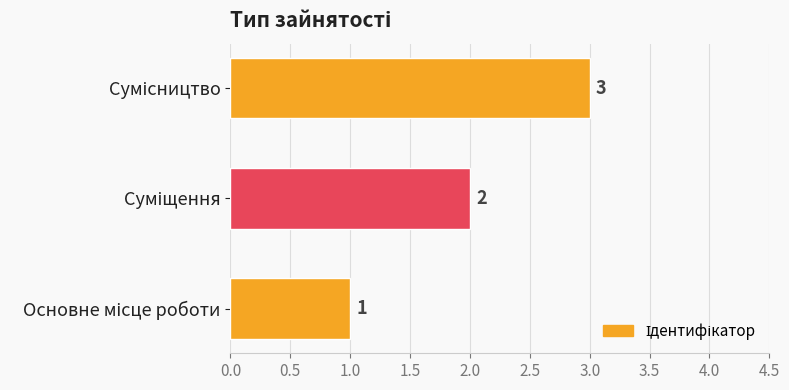

How many values are between 1 and 3?

3